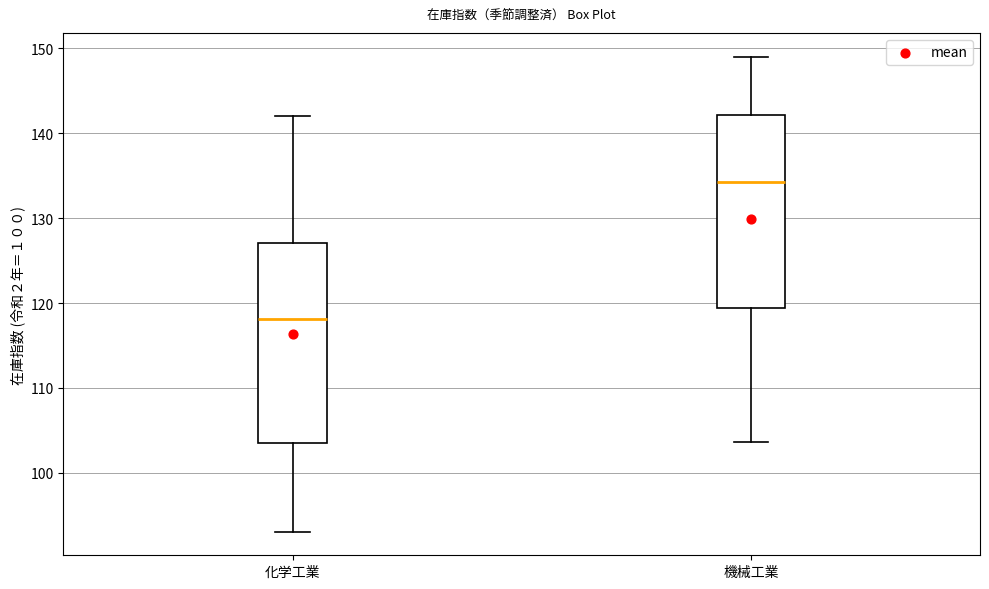

Which box has the highest median line?

機械工業